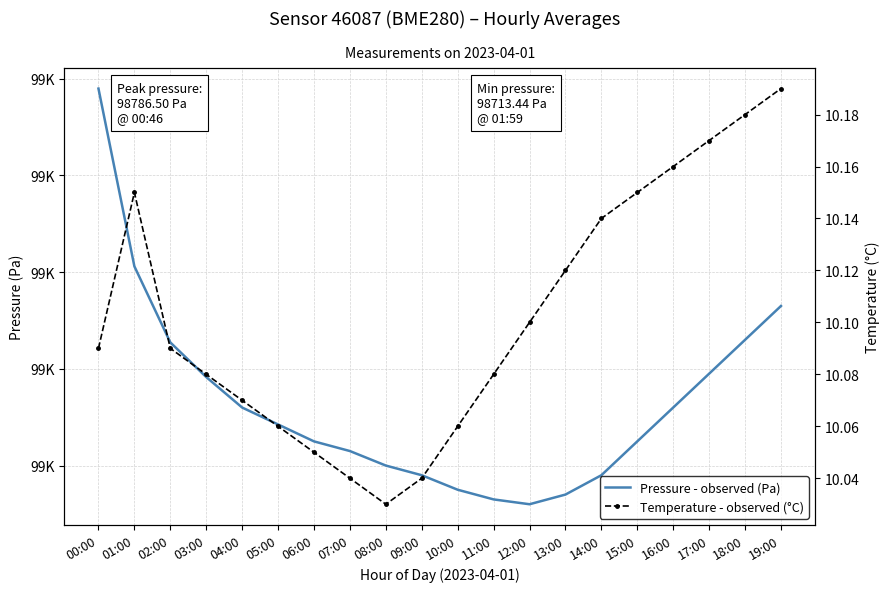

How many lines are shown in the chart?

2